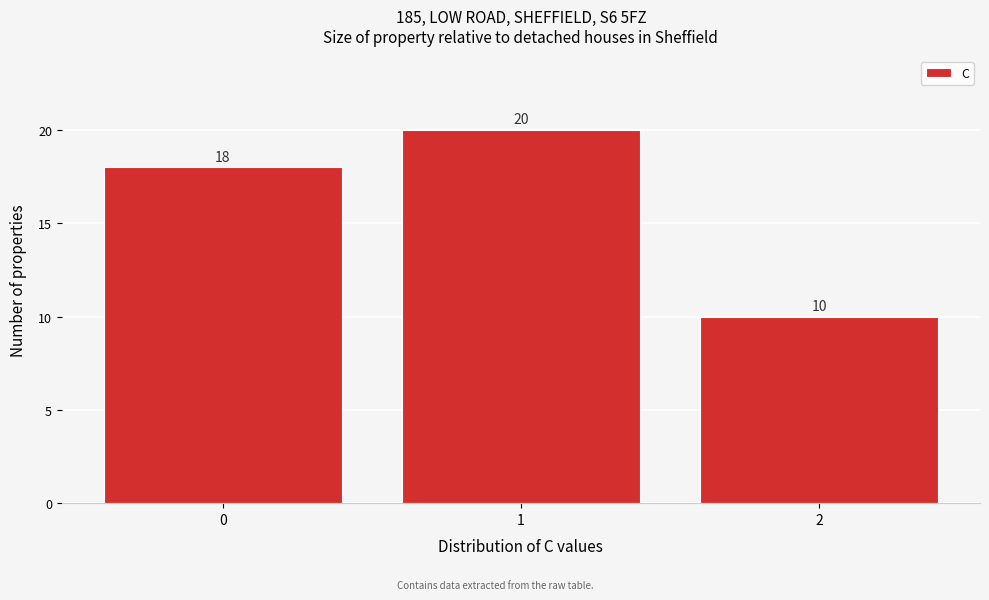

Over which range of the x-axis is the bar tallest?

0.5 to 1.5